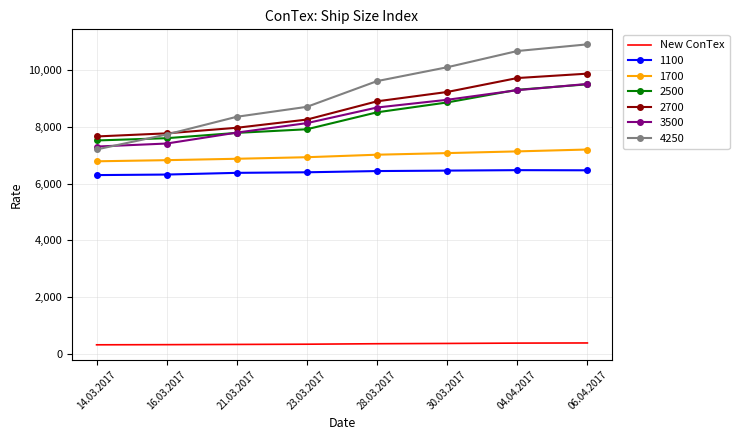

What is the minimum value for 2700?

7660